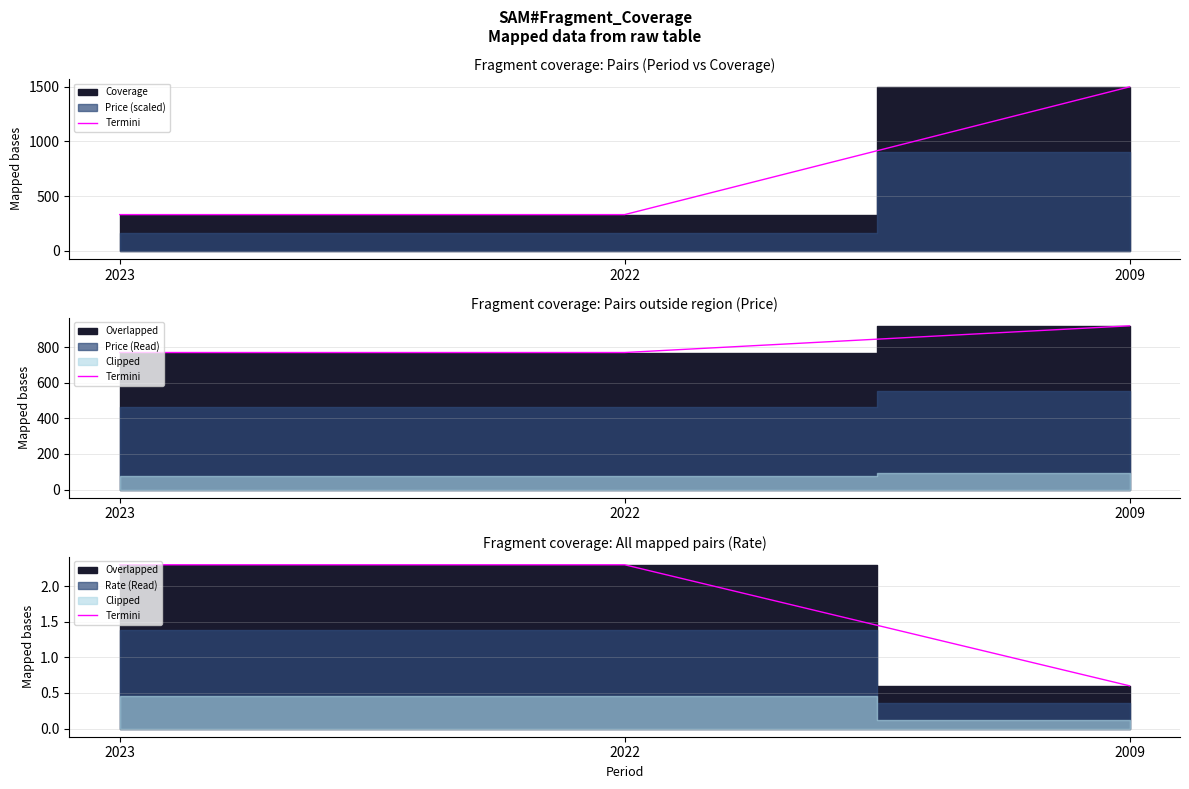

What is the smallest value displayed?

0.6